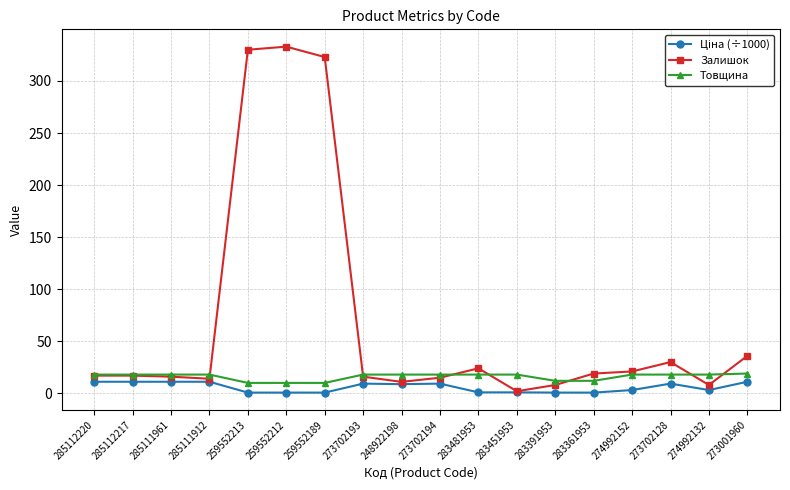

True or false: Товщина and Залишок intersect in this chart.

True